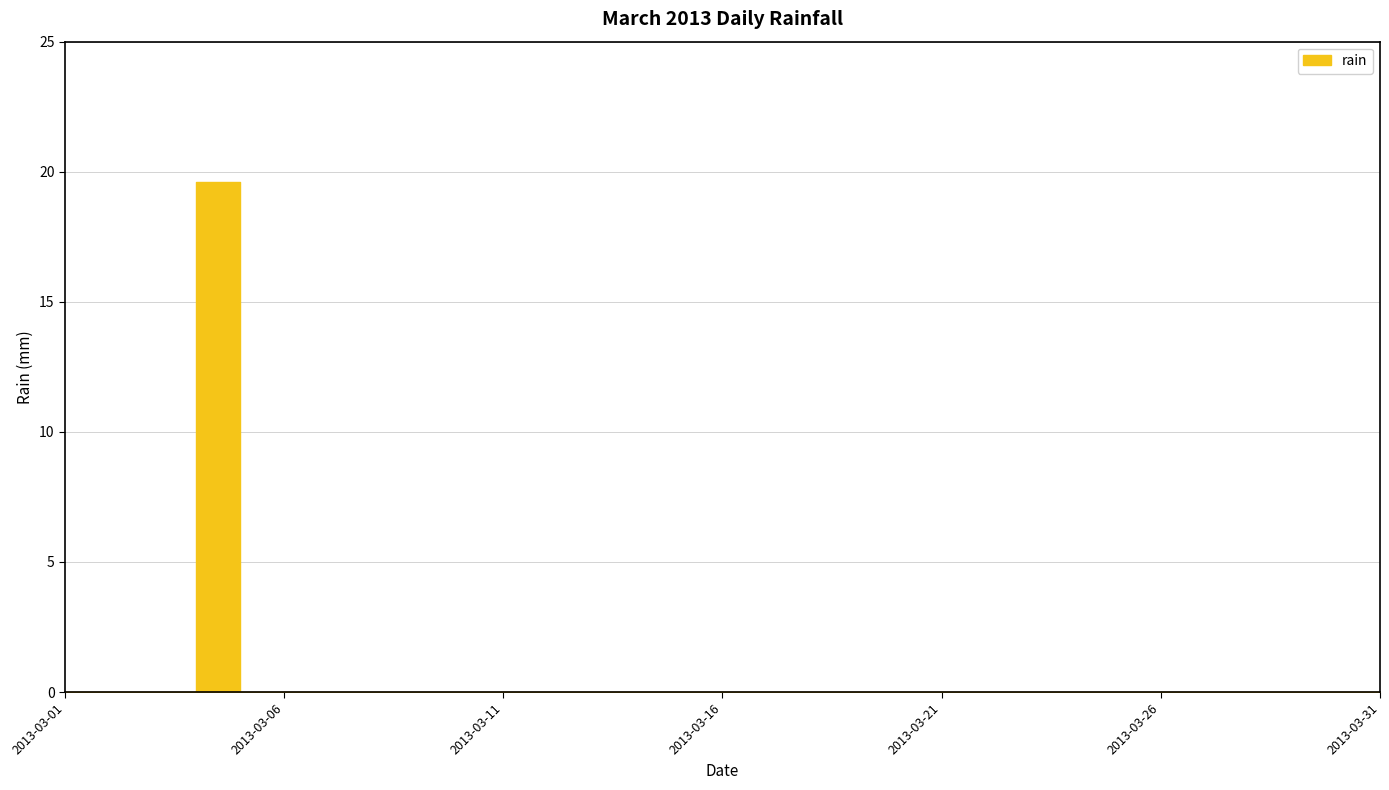

Is this an area chart (filled region under the line)?

No